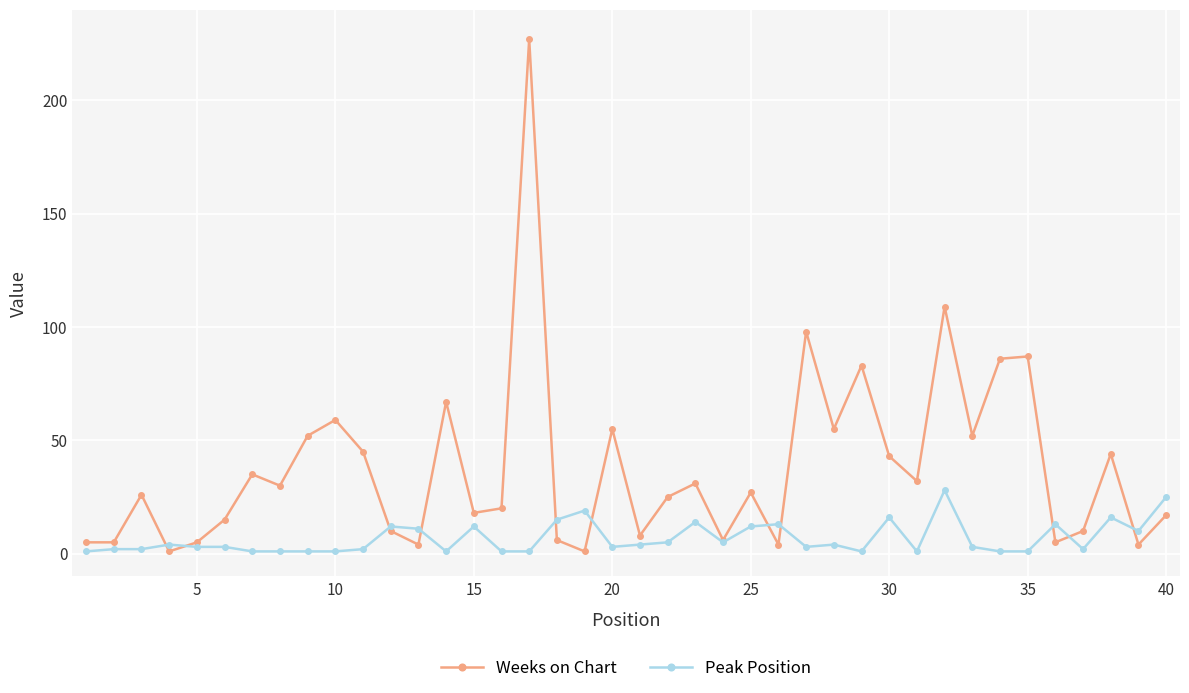

Which series ends up on top after the final intersection of Peak Position and Weeks on Chart?

Peak Position